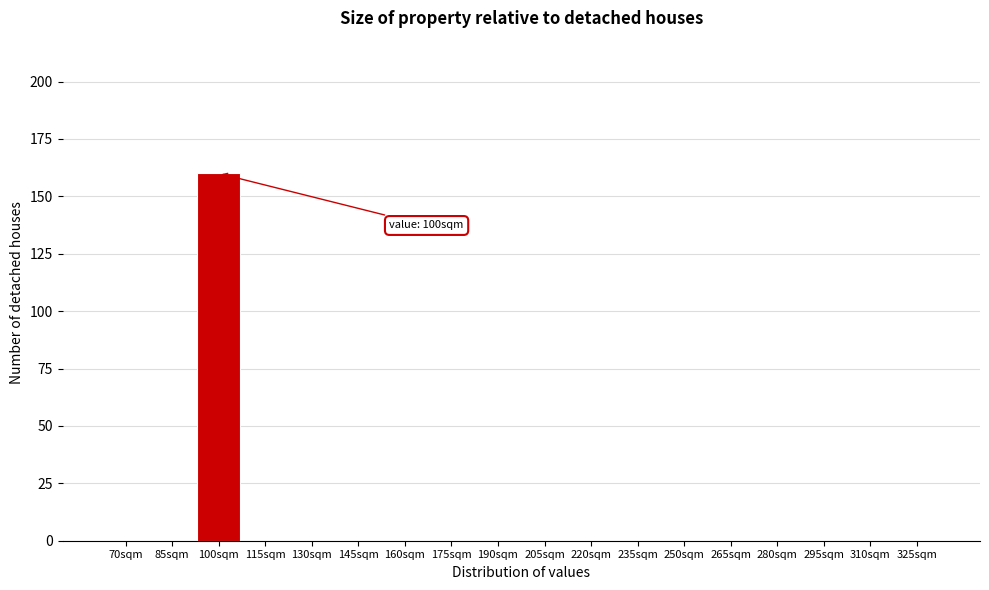

Reading left to right, transcribe all the data shown in this chart.

70sqm=0	85sqm=0	100sqm=160	115sqm=0	130sqm=0	145sqm=0	160sqm=0	175sqm=0	190sqm=0	205sqm=0	220sqm=0	235sqm=0	250sqm=0	265sqm=0	280sqm=0	295sqm=0	310sqm=0	325sqm=0